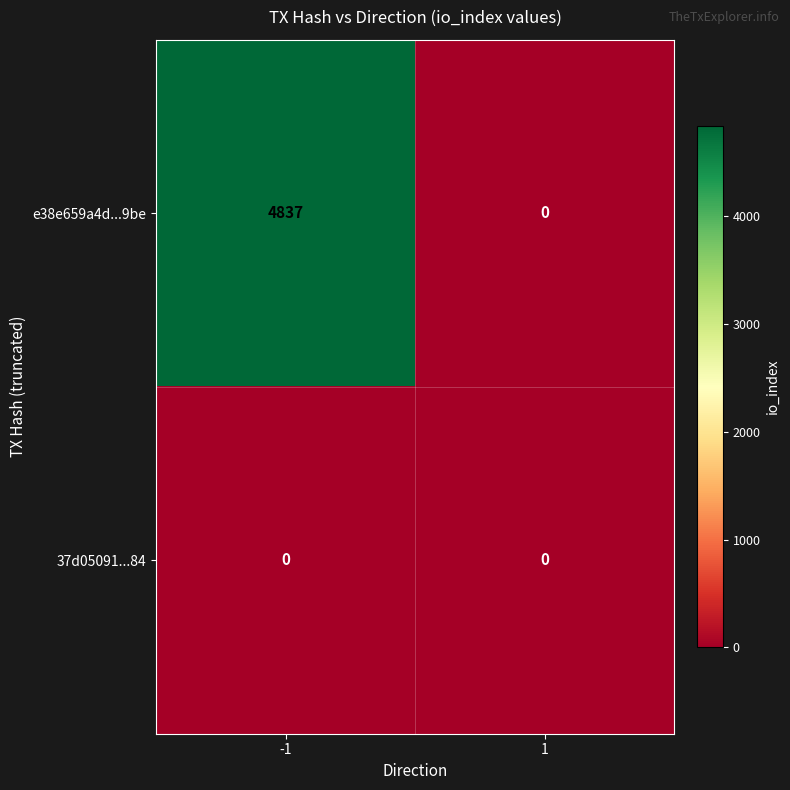

Is it true that e38e659a4d...9be equals 0 at 1?

True